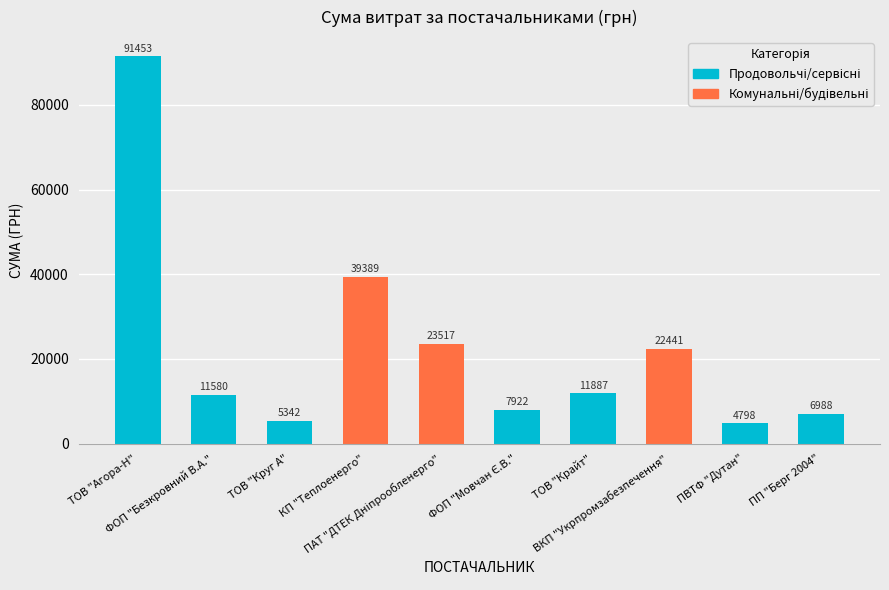

What is the label of the 7th bar from the right?

КП "Теплоенерго"